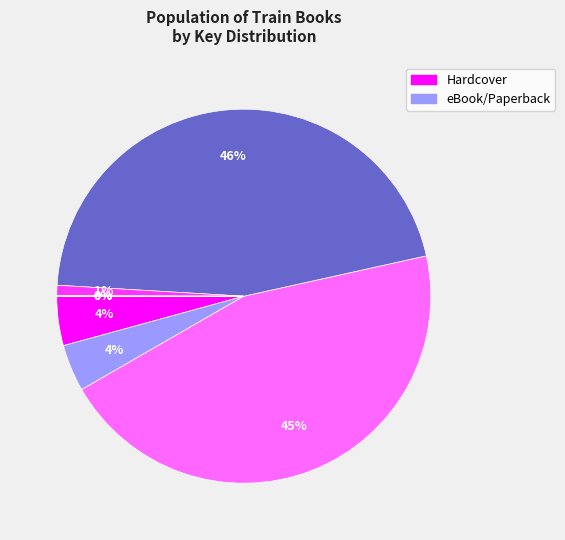

Count the number of slices in the pie.

7